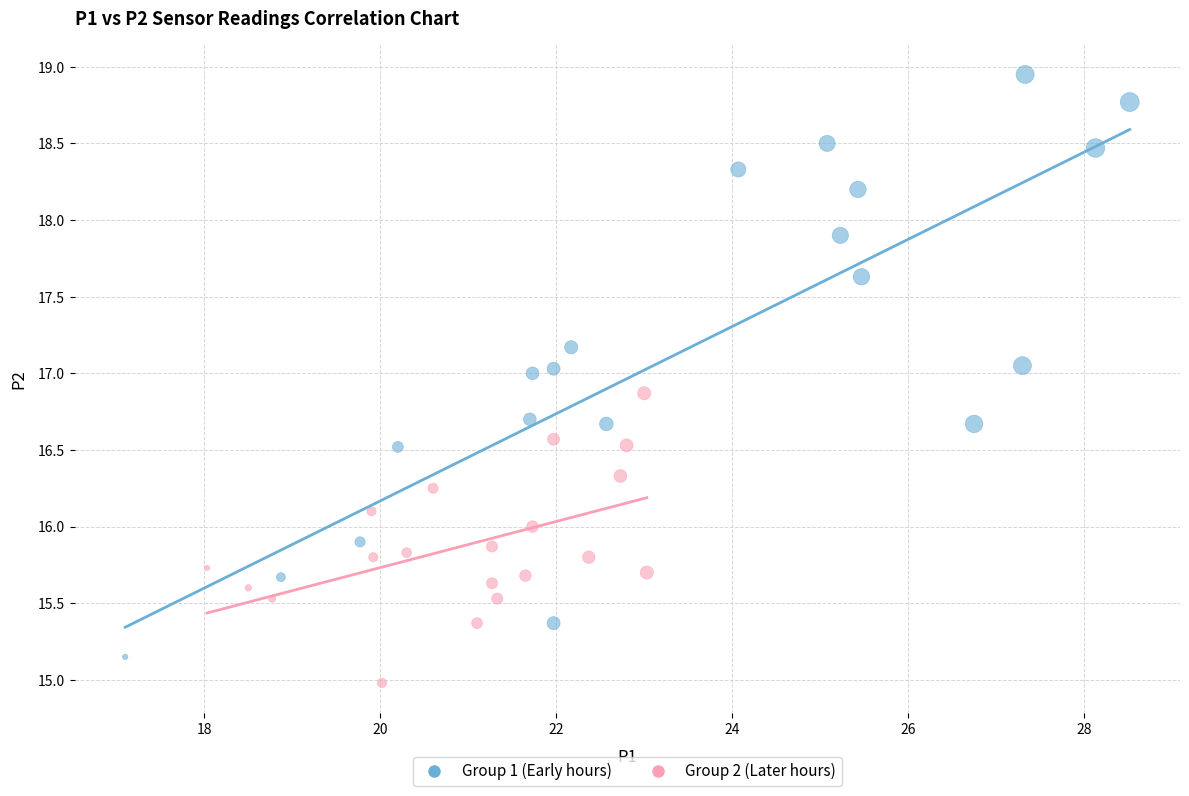

Which series contains the highest Y value?

Group 1 (Early hours)